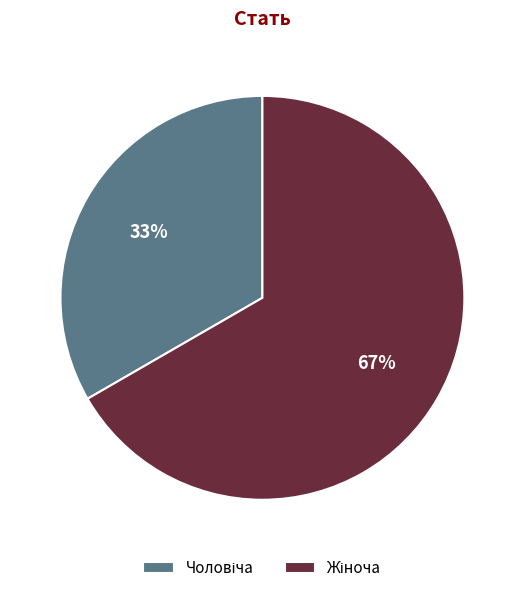

To the nearest percent, what is the average slice percentage?

50%